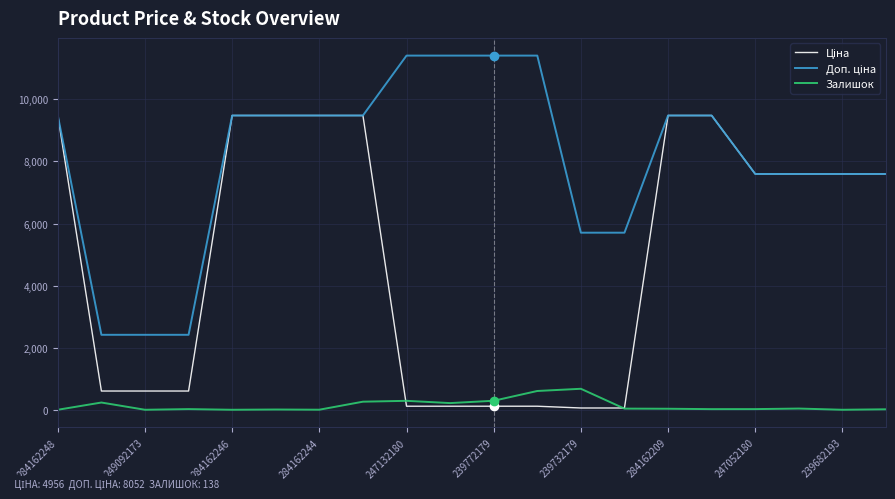

What is the maximum value for Залишок?

676.0